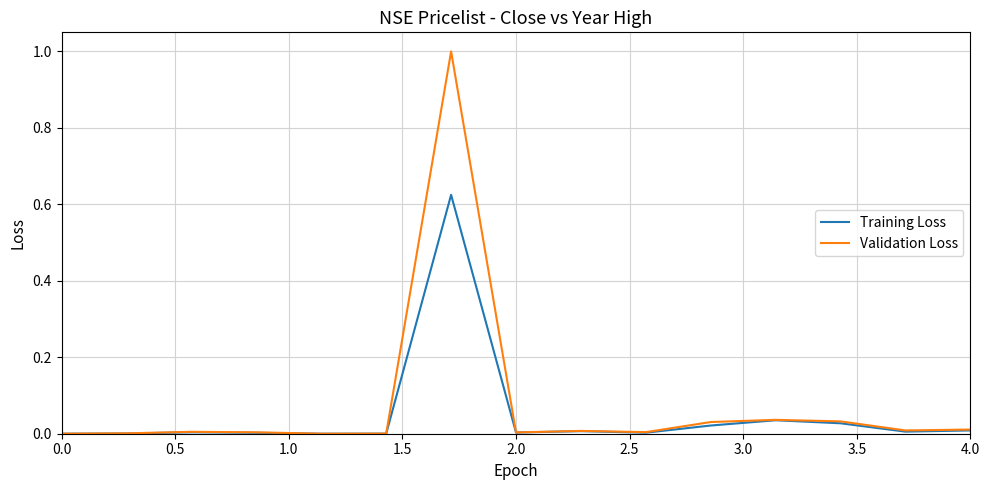

List the series in order of their peak value, lowest first.

Training Loss, Validation Loss